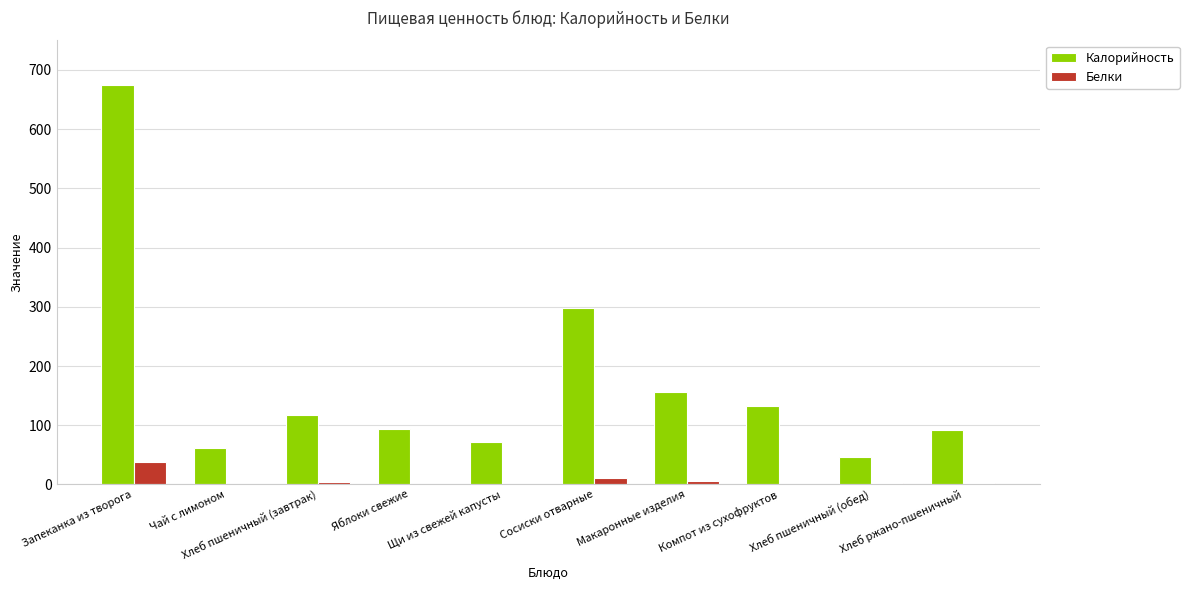

The value of Калорийность at Яблоки свежие is 94.0. True or false?

True